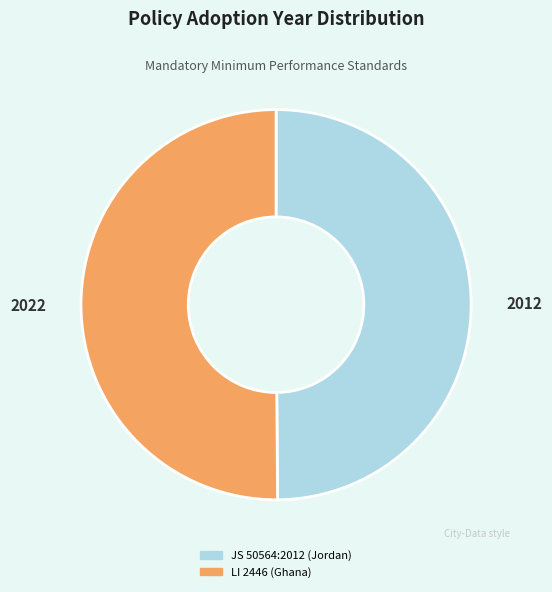

What is the ratio of the value at JS 50564:2012 (Jordan) to the value at LI 2446 (Ghana)?

1.0